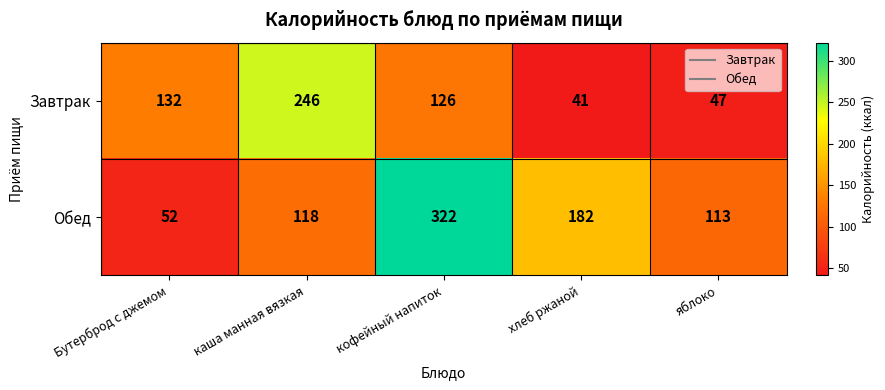

What is the difference between the maximum and minimum values in the Обед series?

270